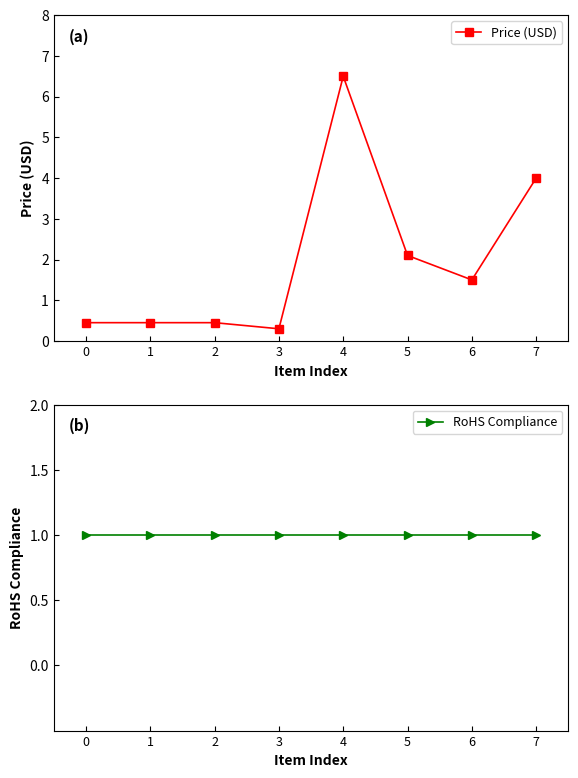

Which series has the widest spread of values?

Price (USD)